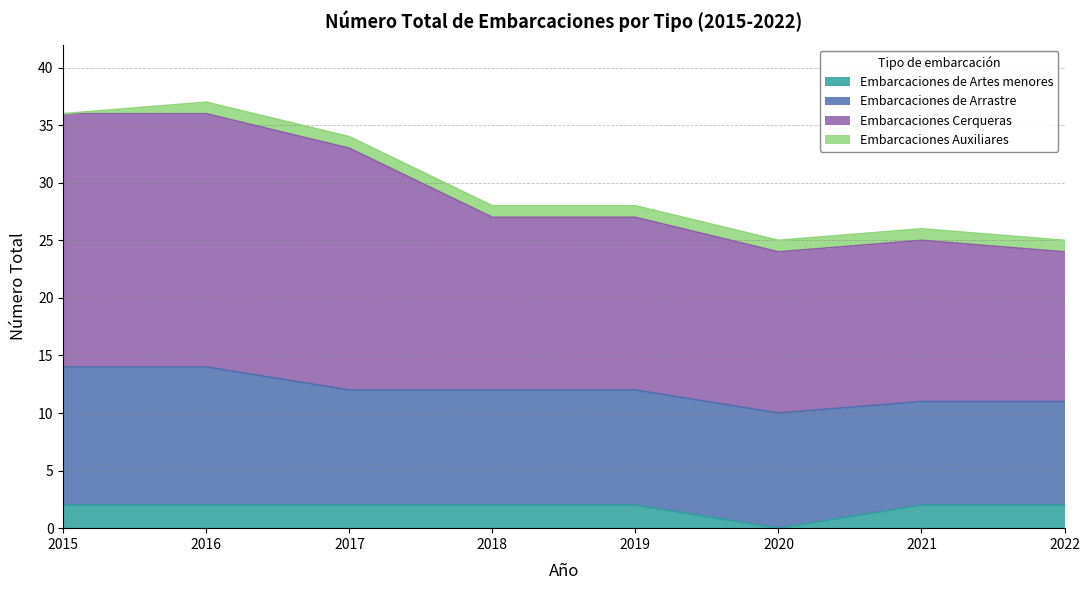

At which category is the sum across all series the highest?

2016